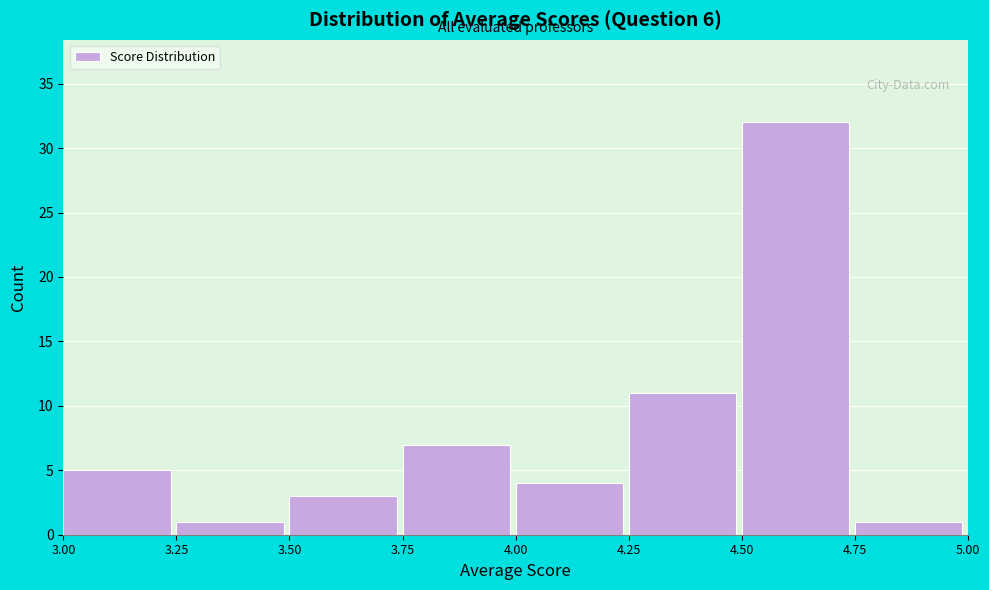

Reading left to right, transcribe this chart: for each bar, give the range it covers on the x-axis and its height. The values are not printed on the chart, so give them approximately, as read against the axis.

3.00 to 3.25: 5
3.25 to 3.50: 1
3.50 to 3.75: 3
3.75 to 4.00: 7
4.00 to 4.25: 4
4.25 to 4.50: 11
4.50 to 4.75: 32
4.75 to 5.00: 1